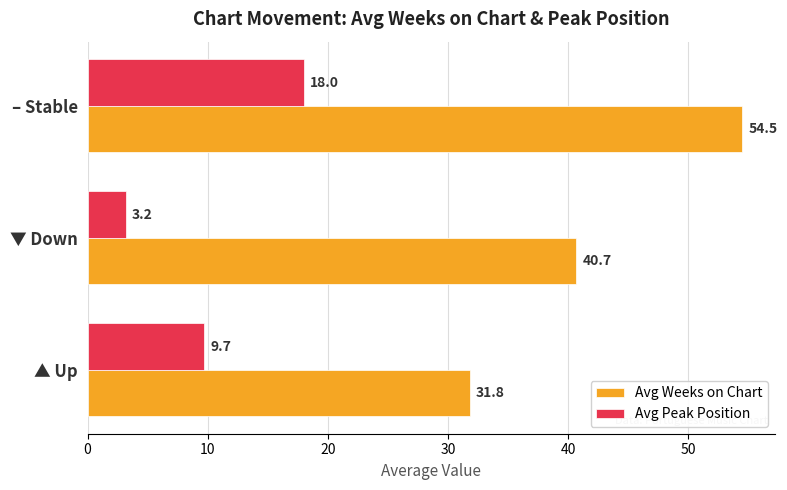

What is the difference between the maximum and second lowest values in the Avg Weeks on Chart series?

13.8